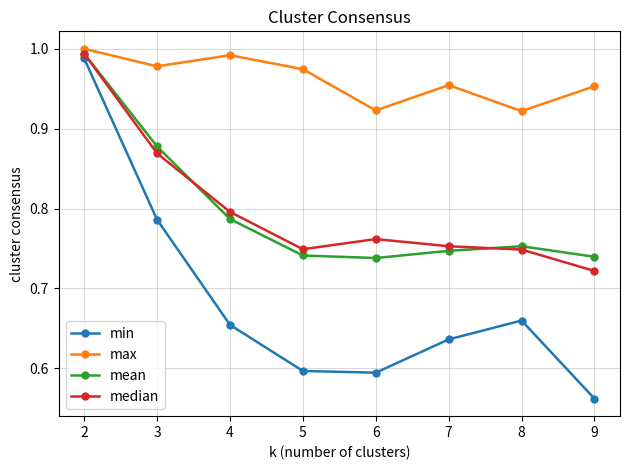

The max series shows 1.7 at 3. True or false?

False